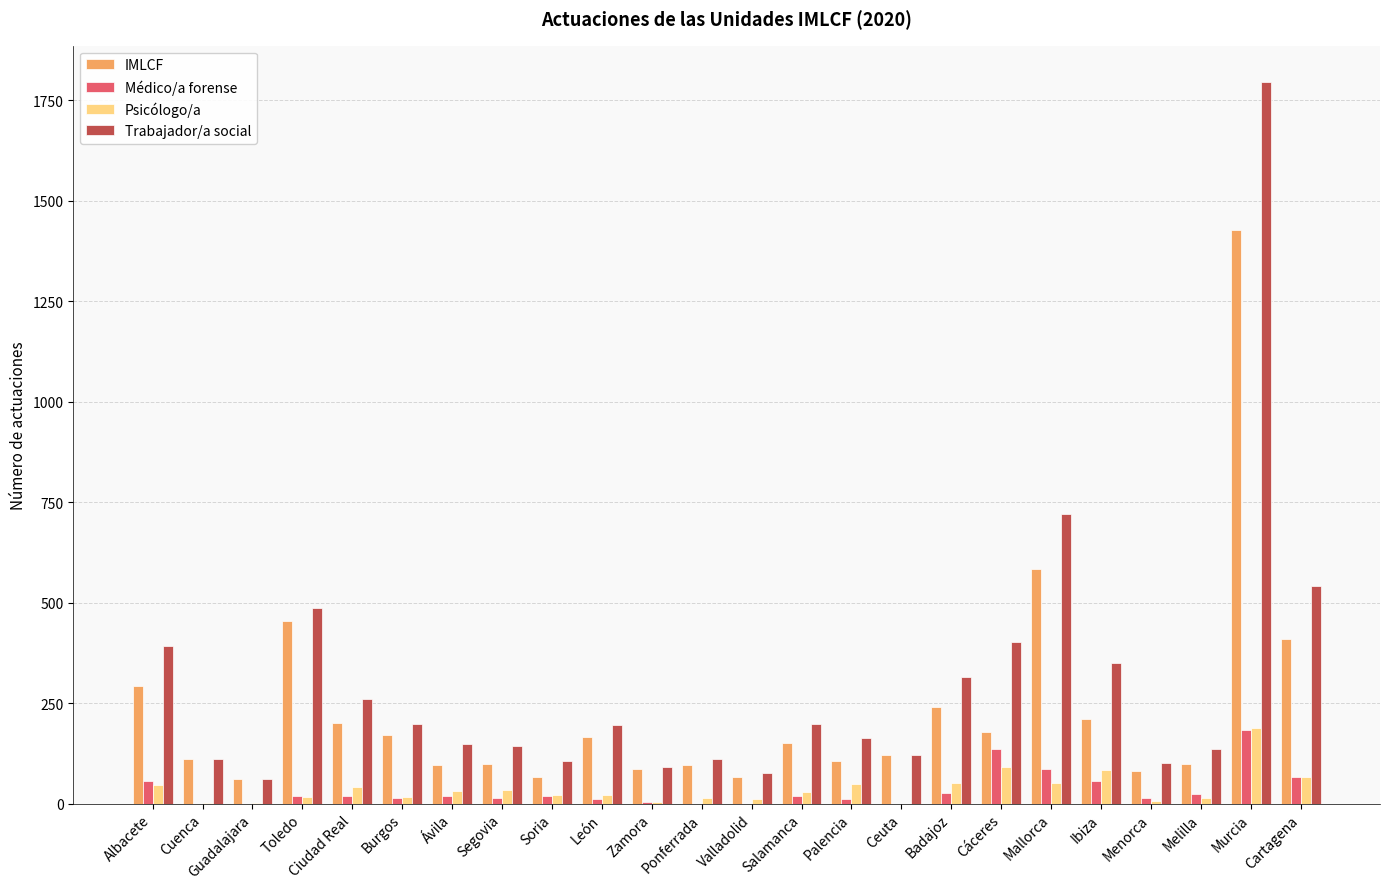

Which series changed the most between León and Cáceres?

Trabajador/a social